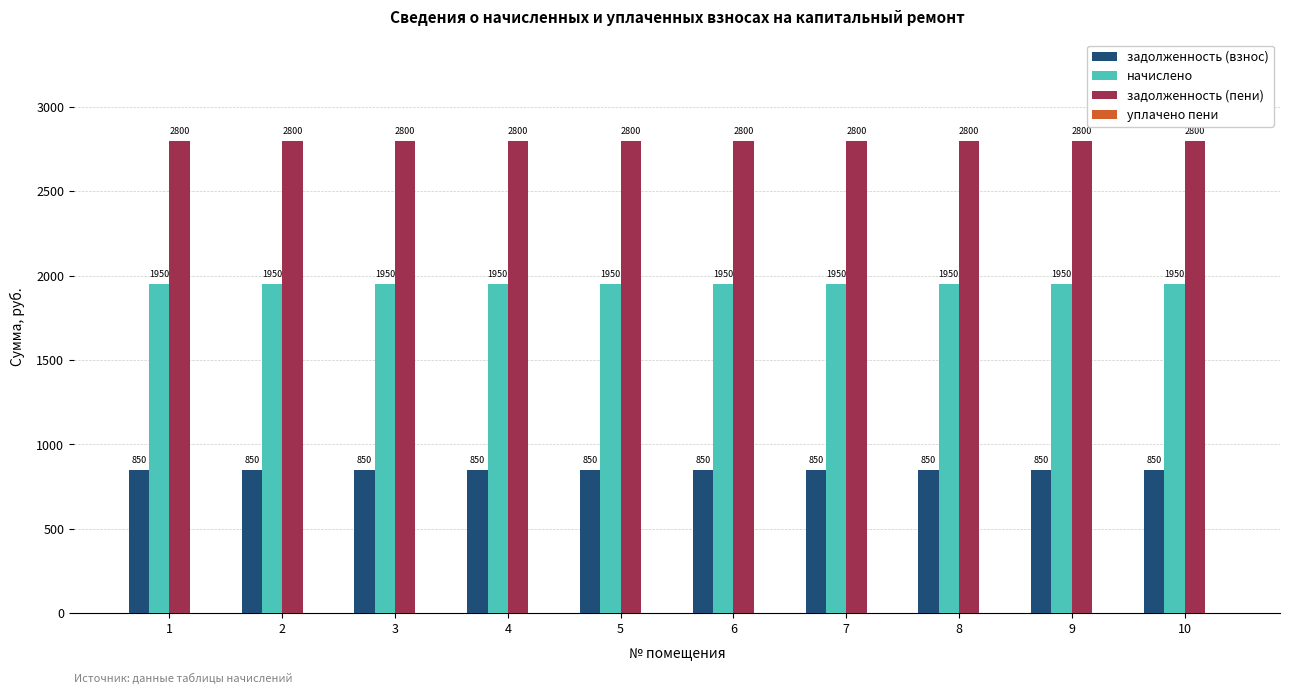

Which series has the largest total across all categories?

задолженность (пени)